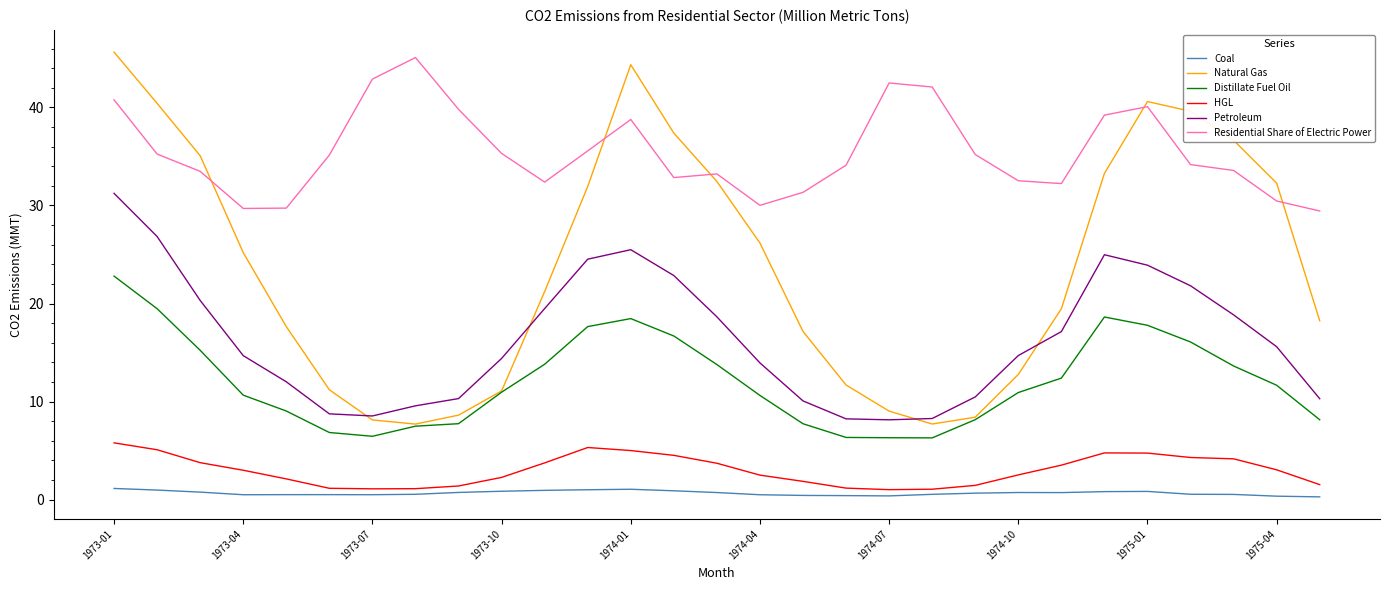

Which series has the largest range (max minus min)?

Natural Gas